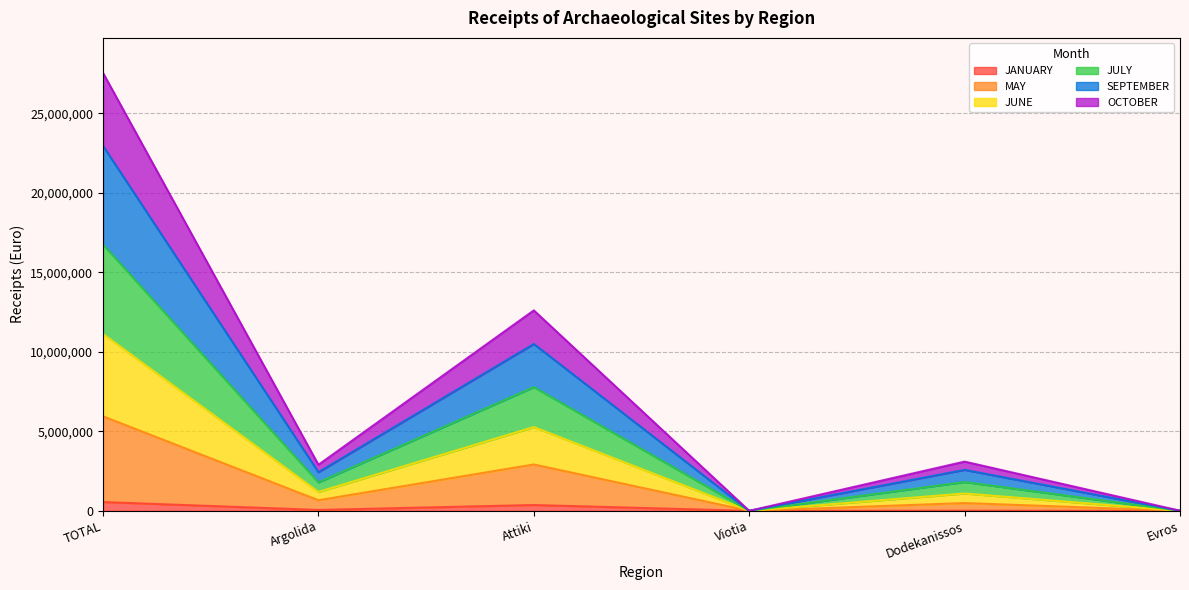

Which has a higher value, Evros or Viotia?

Evros